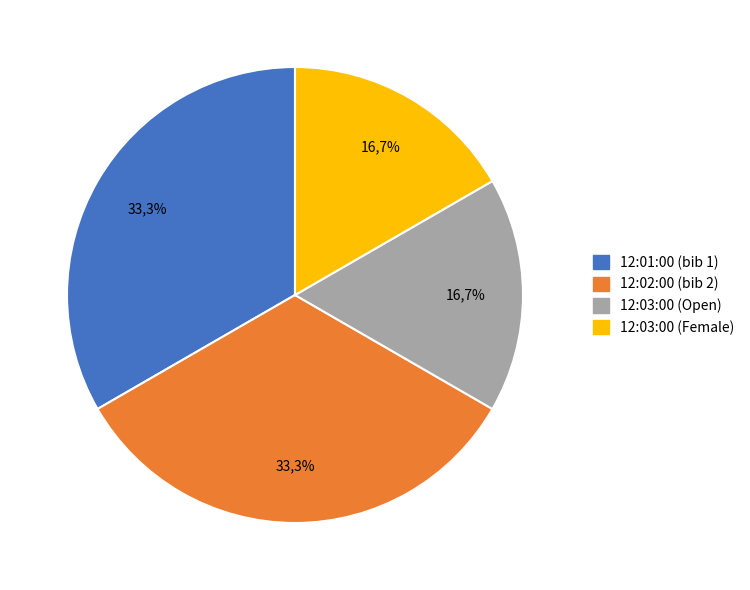

What is the largest slice in the pie chart?

12:01:00